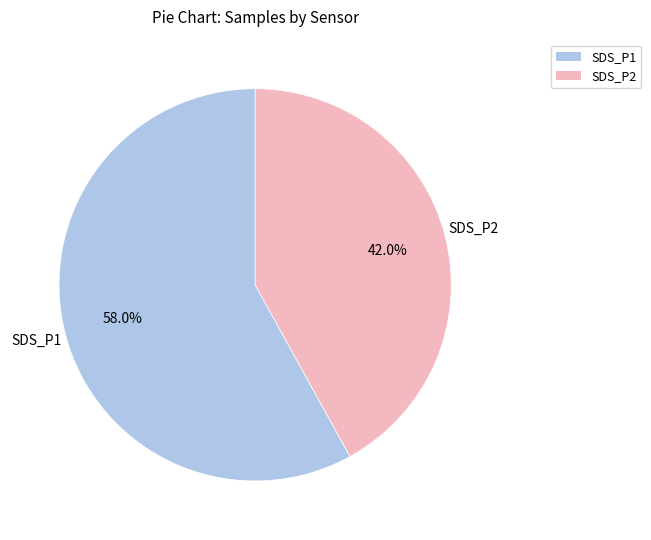

How many slices are in this pie chart?

2